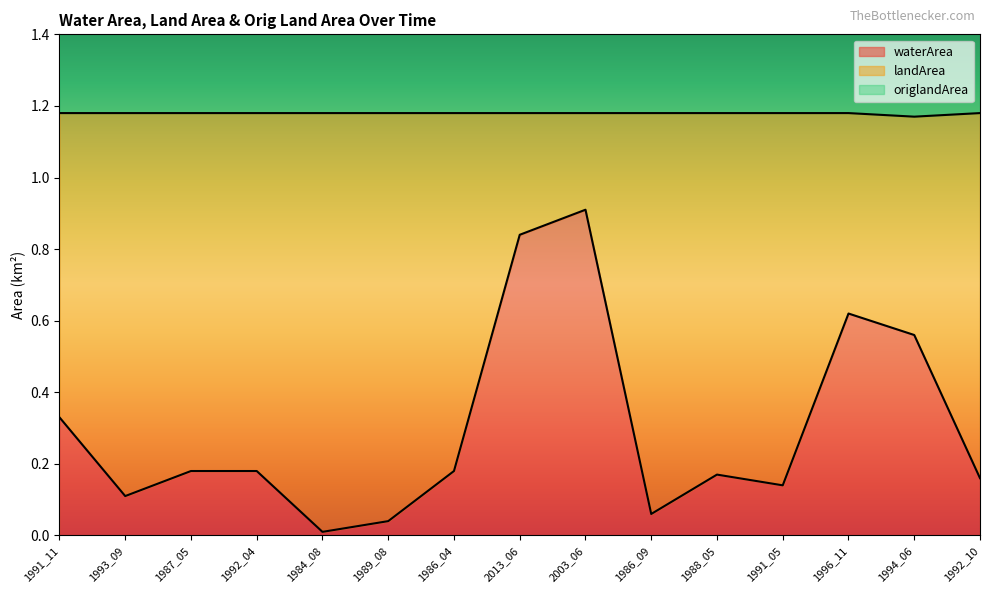

How many interior local valleys does the origlandArea series have?

4